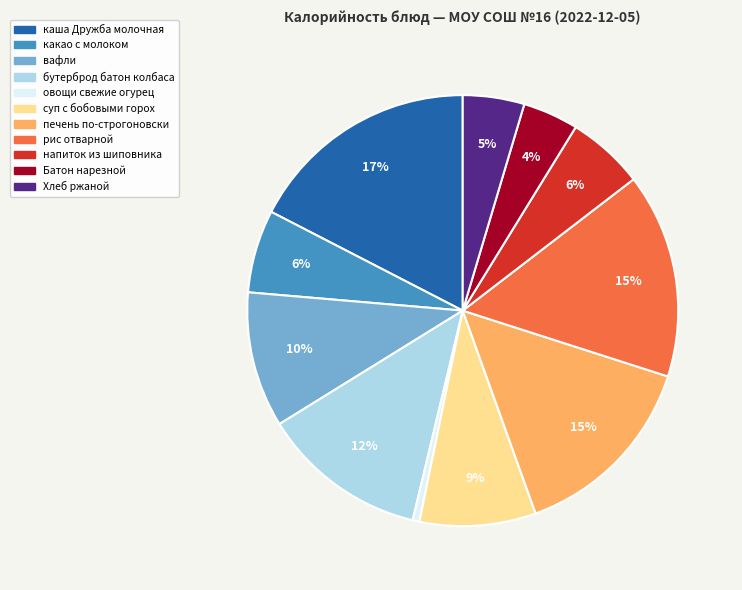

To the nearest percent, what is the difference between the суп с бобовыми горох and Батон нарезной slice percentages?

5%